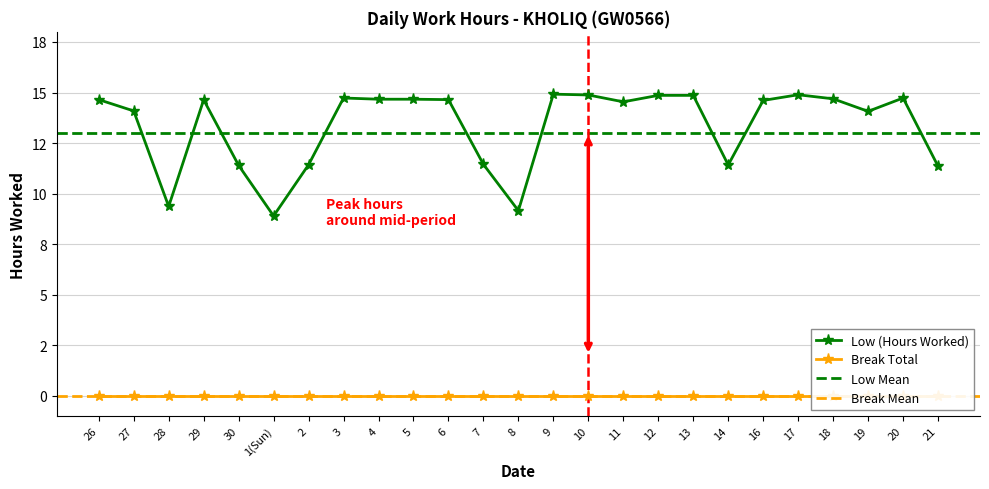

What is the sum of all values?

333.6